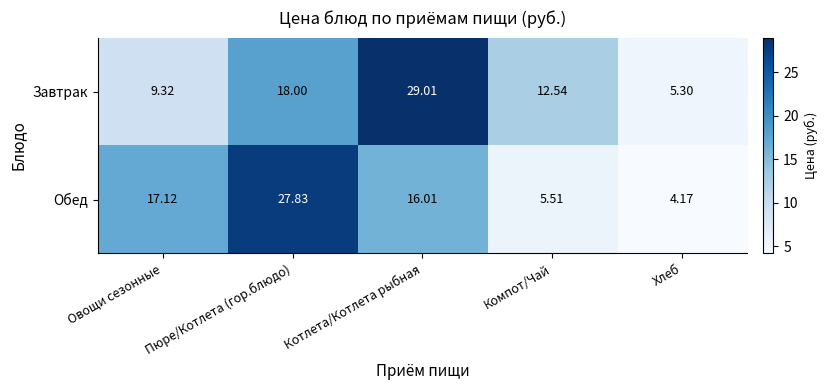

Rank the series by their average value, from highest to lowest.

Завтрак, Обед